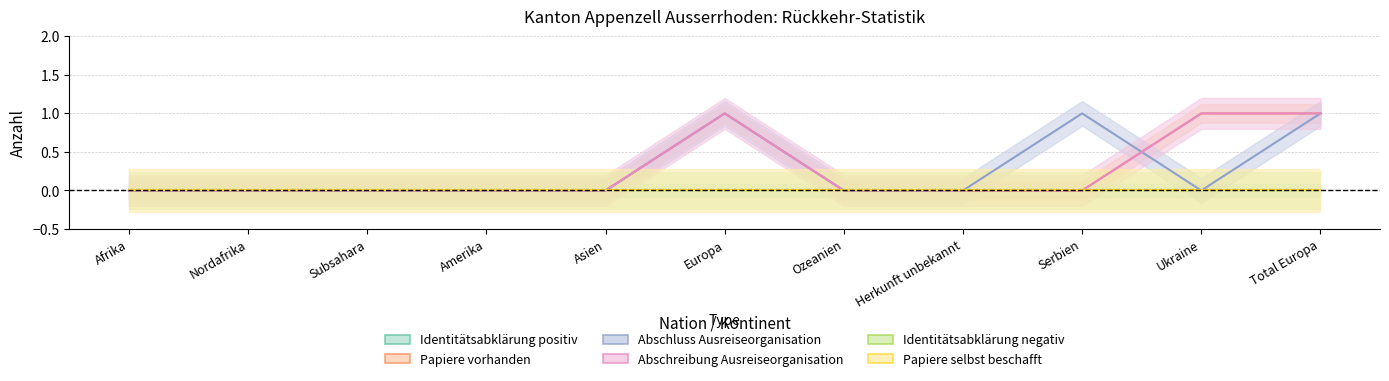

Reading left to right, list all the values displayed in this chart.

Papiere vorhanden: Afrika=0	Nordafrika=0	Subsahara=0	Amerika=0	Asien=0	Europa=1	Ozeanien=0	Herkunft unbekannt=0	Serbien=0	Ukraine=1	Total Europa=1
Abschluss Ausreiseorganisation: Afrika=0	Nordafrika=0	Subsahara=0	Amerika=0	Asien=0	Europa=1	Ozeanien=0	Herkunft unbekannt=0	Serbien=1	Ukraine=0	Total Europa=1
Abschreibung Ausreiseorganisation: Afrika=0	Nordafrika=0	Subsahara=0	Amerika=0	Asien=0	Europa=1	Ozeanien=0	Herkunft unbekannt=0	Serbien=0	Ukraine=1	Total Europa=1